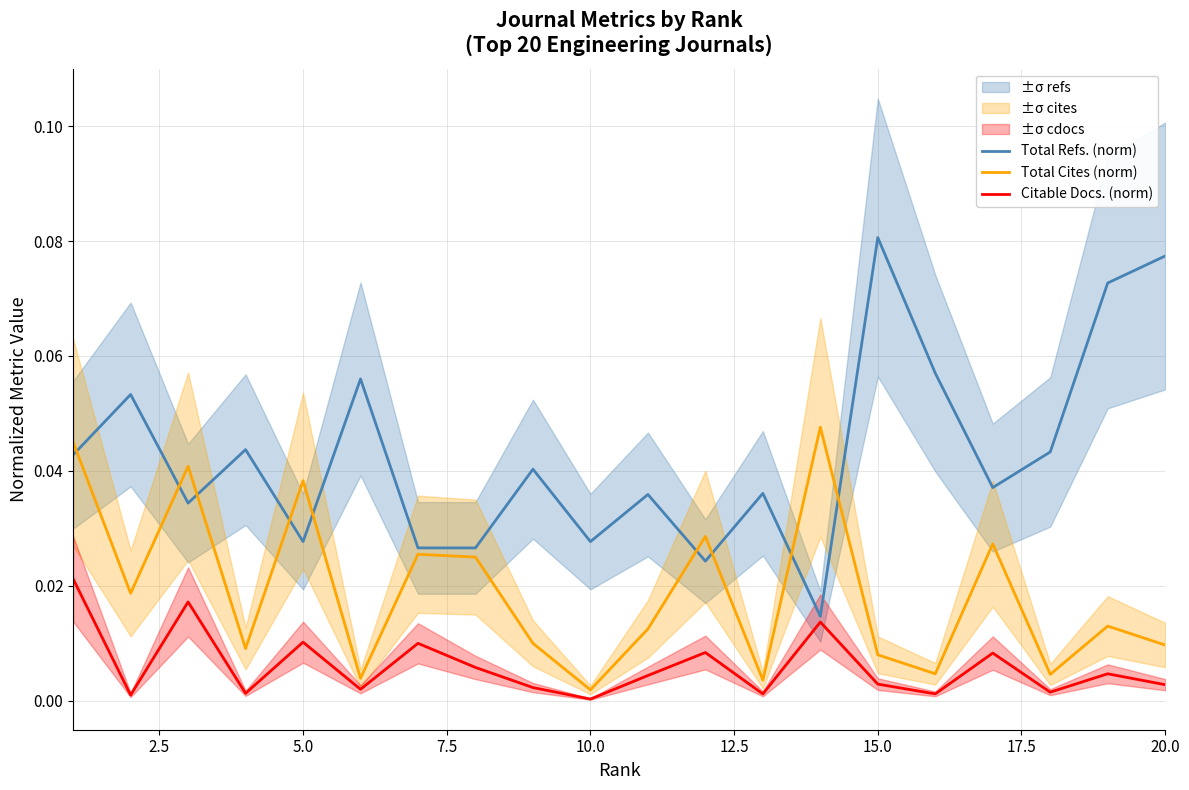

Which category has the highest value in the Total Refs. (norm) series?

15.0